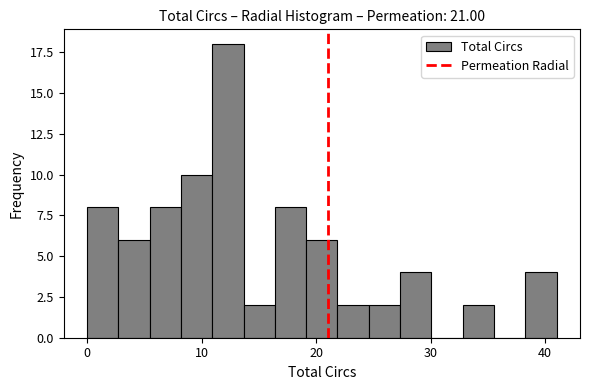

Read against the x-axis, roughly where is the centre of the tallest bar?

12